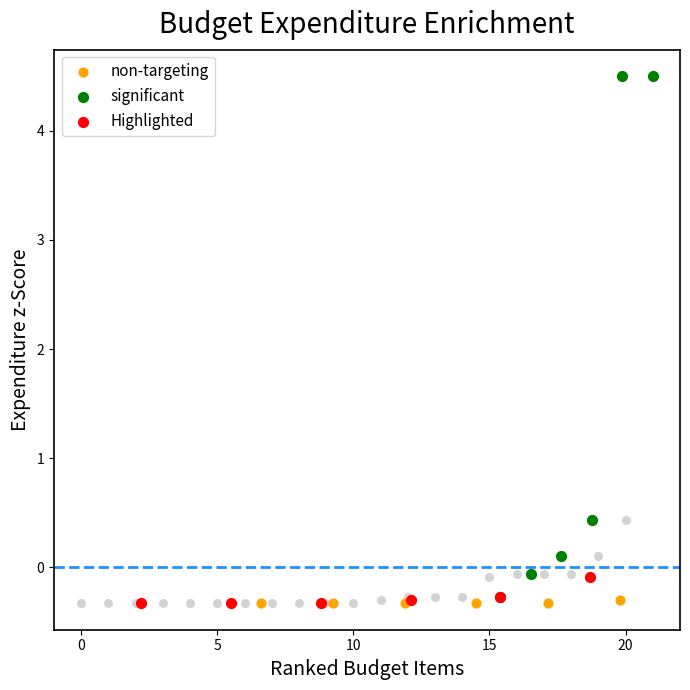

Which series contains the highest Y value?

significant